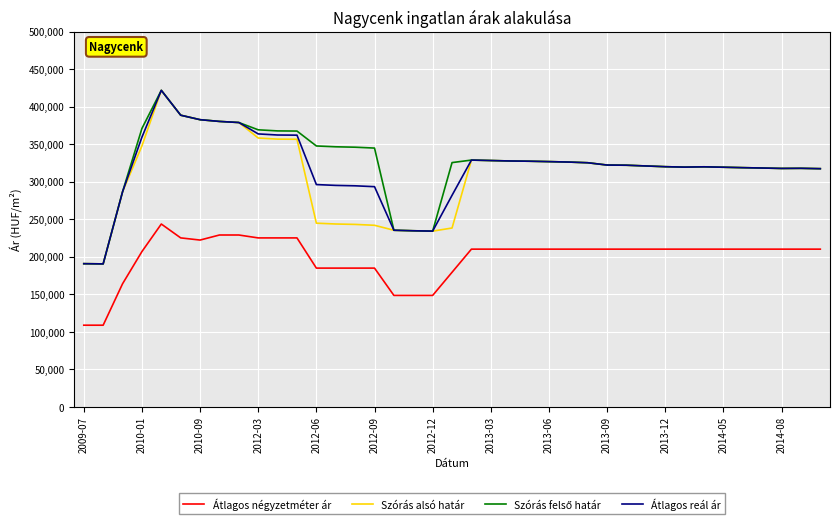

What is the minimum value shown in the chart?

108620